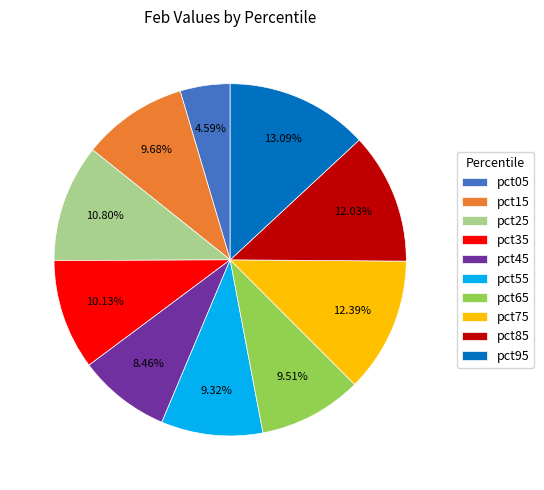

To the nearest percent, what is the difference between the pct55 and pct45 slice percentages?

1%